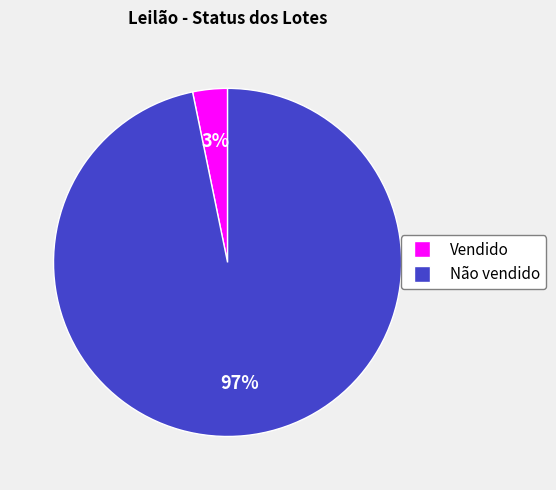

Between Não vendido and Vendido, which is larger?

Não vendido